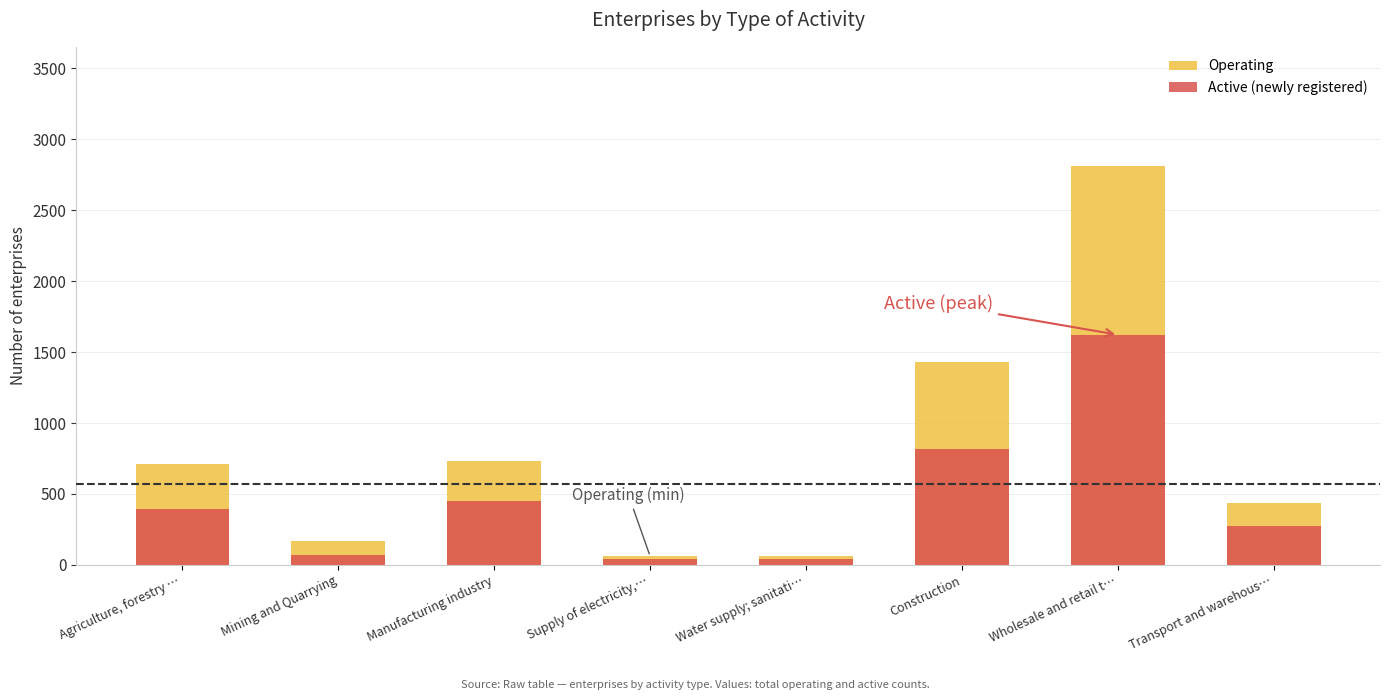

At which category is the sum across all series the highest?

Wholesale and retail t…